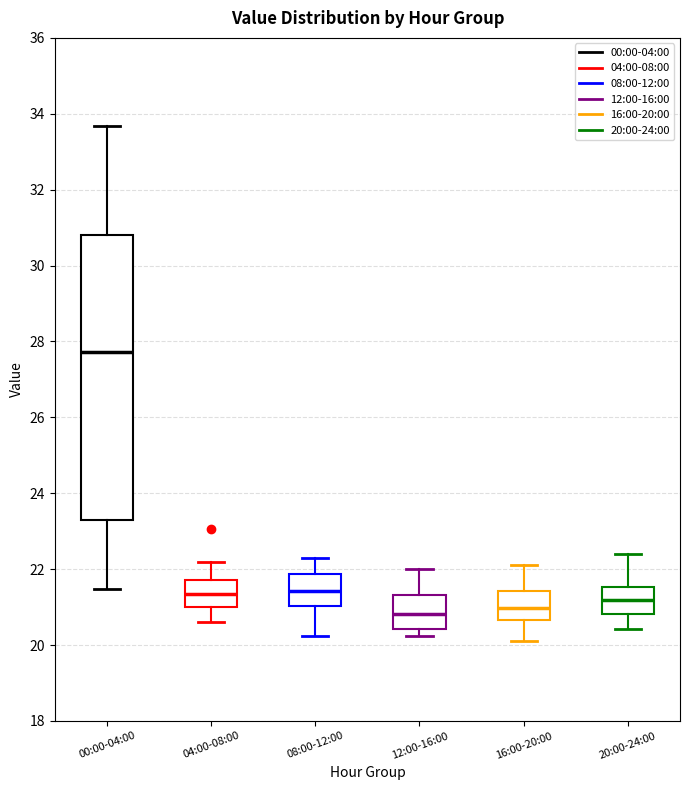

Reading left to right, read every box against the y-axis: the position of its median line, the range the box covers, and the ends of its whiskers. The values are not printed on the chart, so give them approximately, as read against the axis.

00:00-04:00: median 27.8, box 23.2 to 30.8, whiskers 21.4 to 33.6
04:00-08:00: median 21.4, box 21.0 to 21.8, whiskers 20.6 to 22.2
08:00-12:00: median 21.4, box 21.0 to 21.8, whiskers 20.2 to 22.4
12:00-16:00: median 20.8, box 20.4 to 21.4, whiskers 20.2 to 22.0
16:00-20:00: median 21.0, box 20.6 to 21.4, whiskers 20.2 to 22.2
20:00-24:00: median 21.2, box 20.8 to 21.6, whiskers 20.4 to 22.4